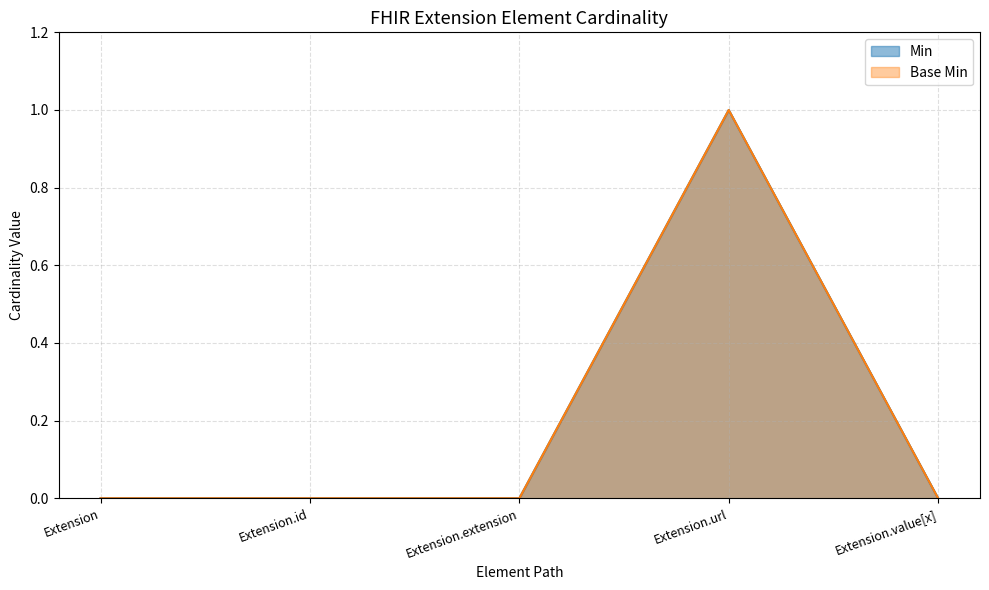

How many values in Base Min are above zero?

1